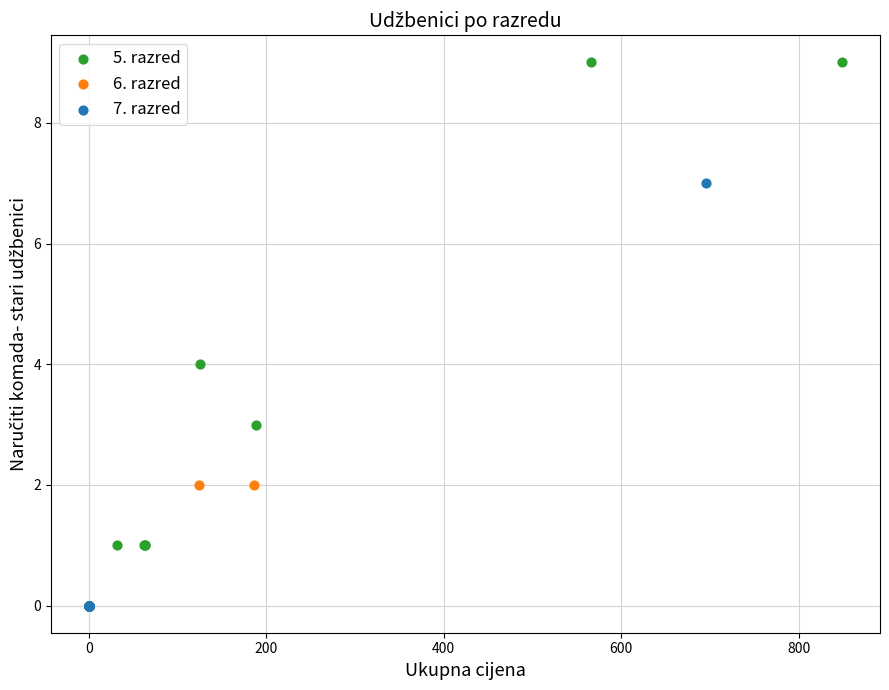

Which series contains the highest Y value?

5. razred